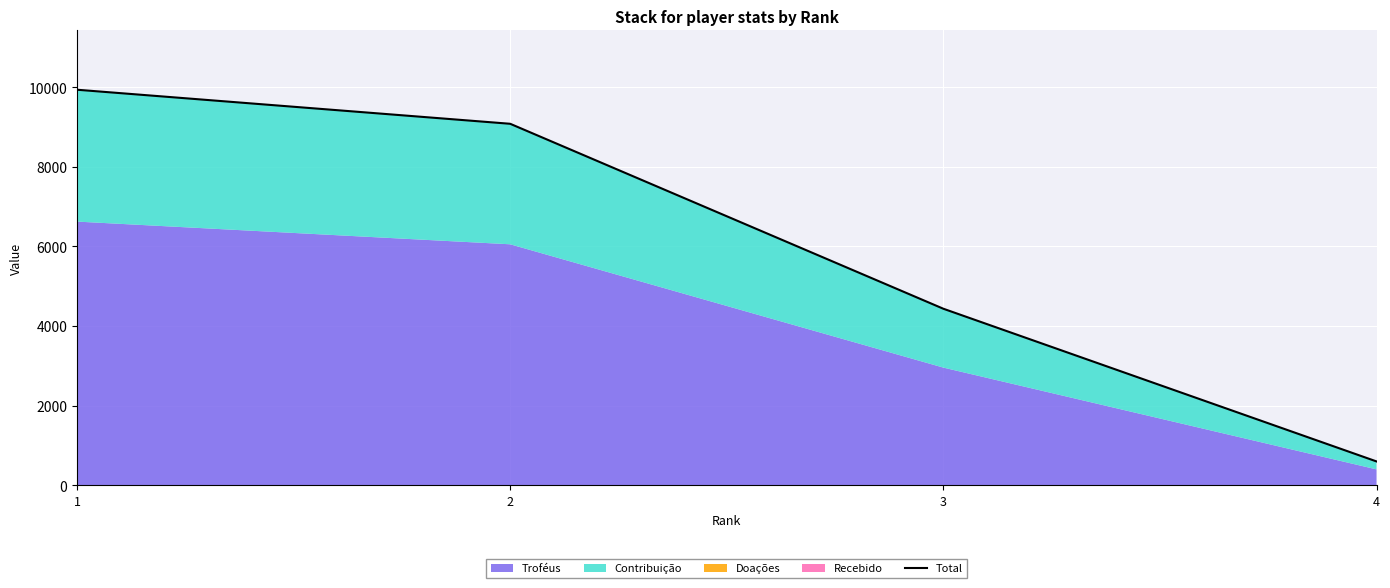

How many data points are above 9078?

1